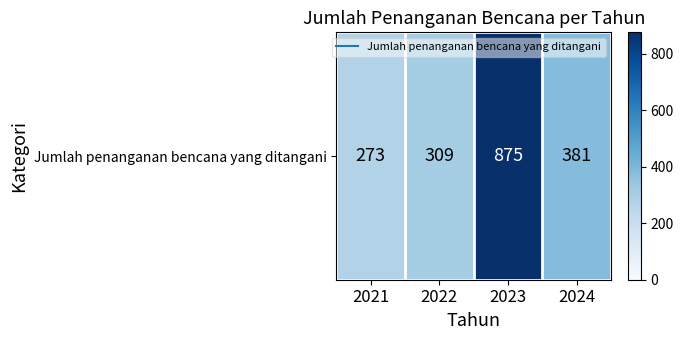

What is the sum of the values at 2022 and 2024?

690